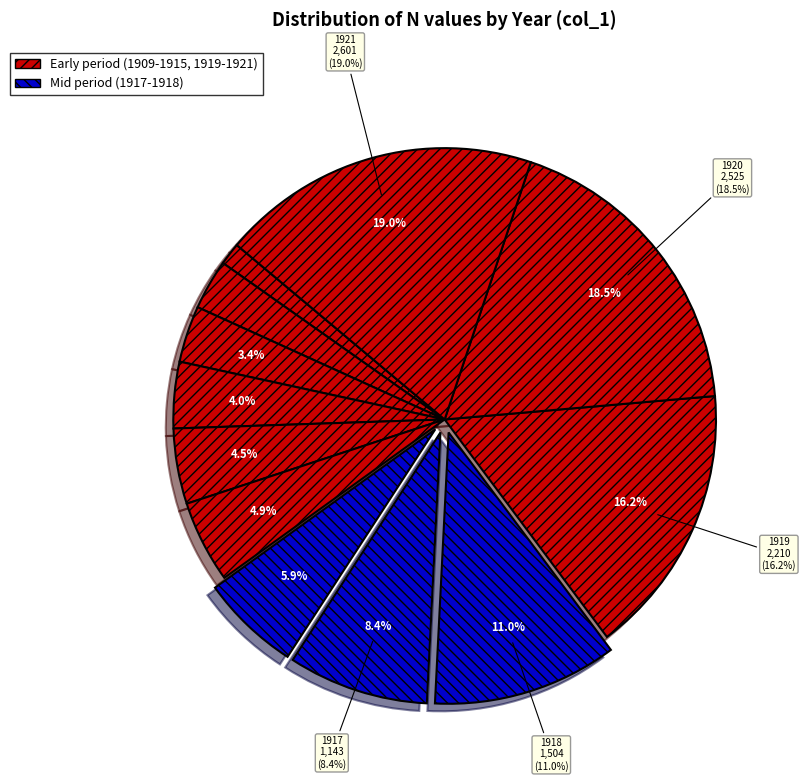

Is it true that 1917 is 8% of the pie?

True